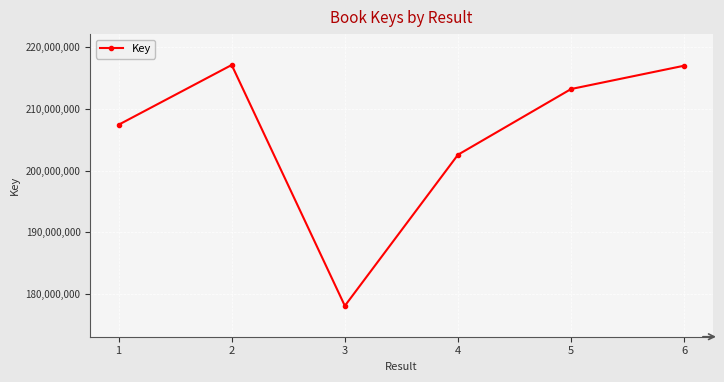

Does the chart display data point markers on the line(s)?

Yes